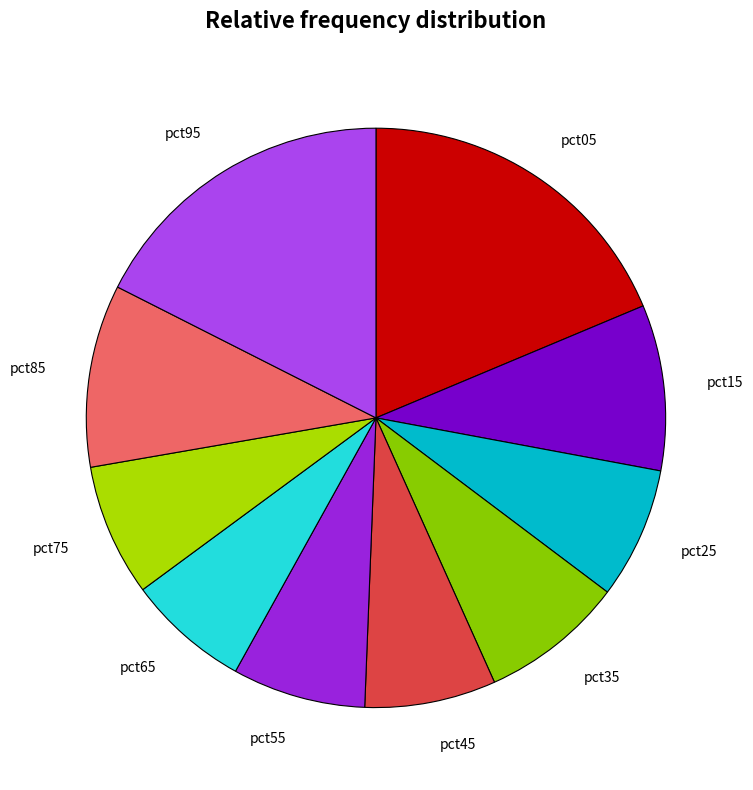

Count the number of slices in the pie.

10